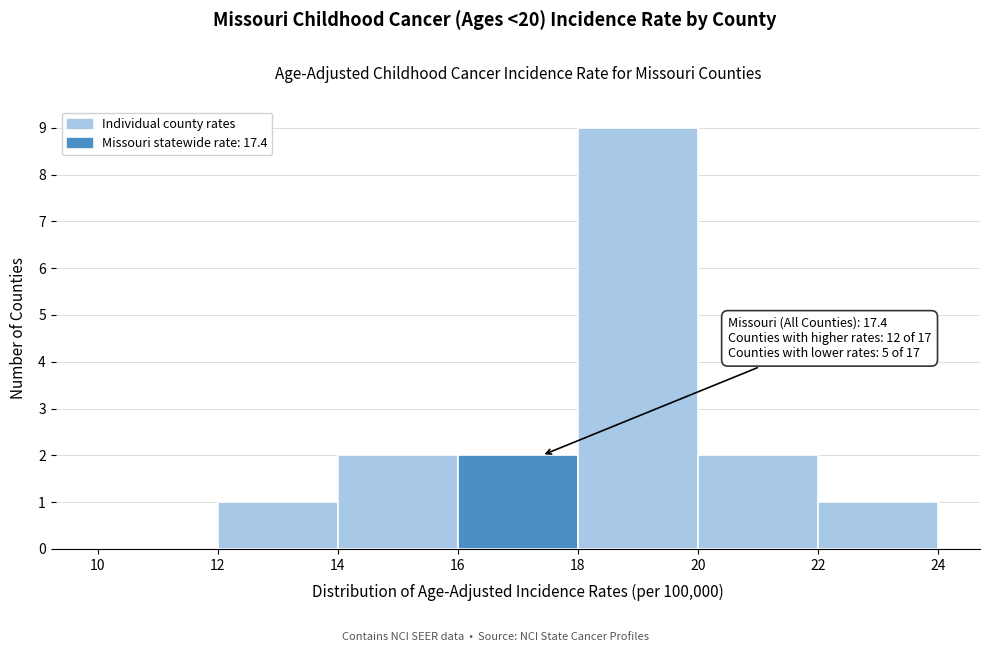

Which range on the x-axis has the tallest bar?

18 to 20